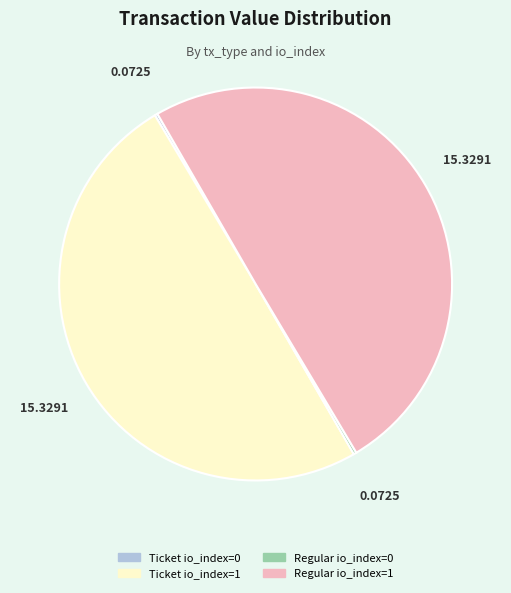

Combined, do Ticket io_index=1 and Regular io_index=1 account for over 50%?

Yes